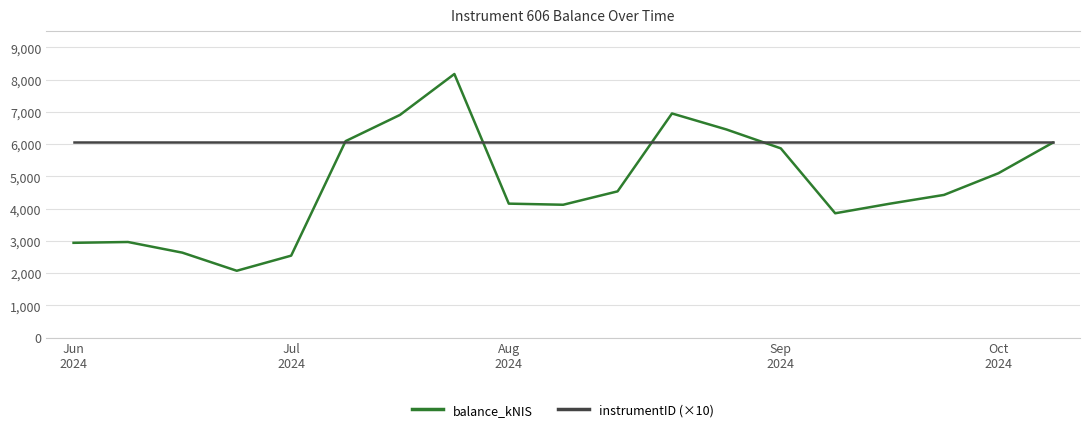

What is the difference between the maximum and minimum values in the balance_kNIS series?

6103.2